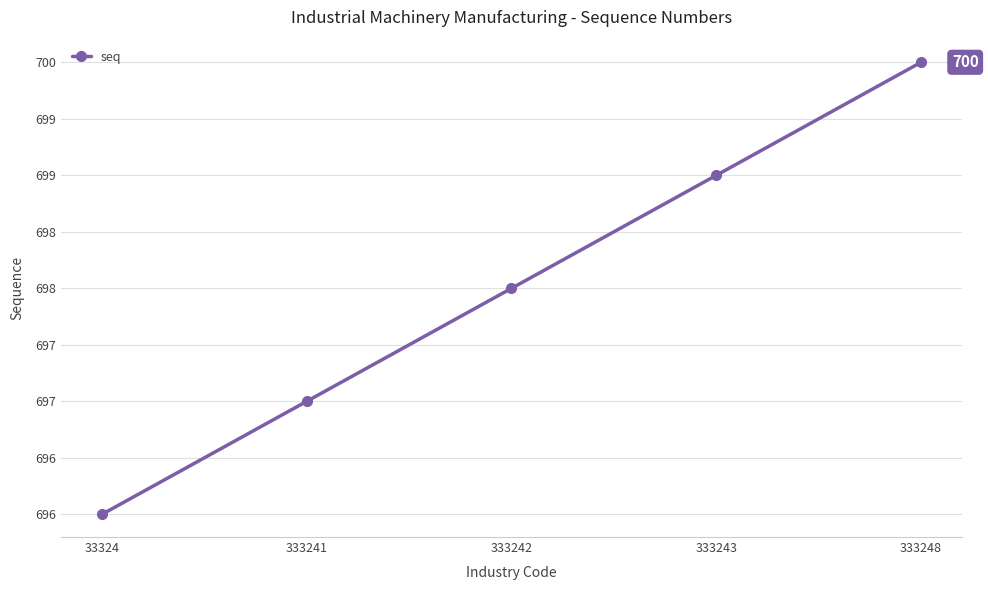

What is the value of the 2nd point from the left?

697